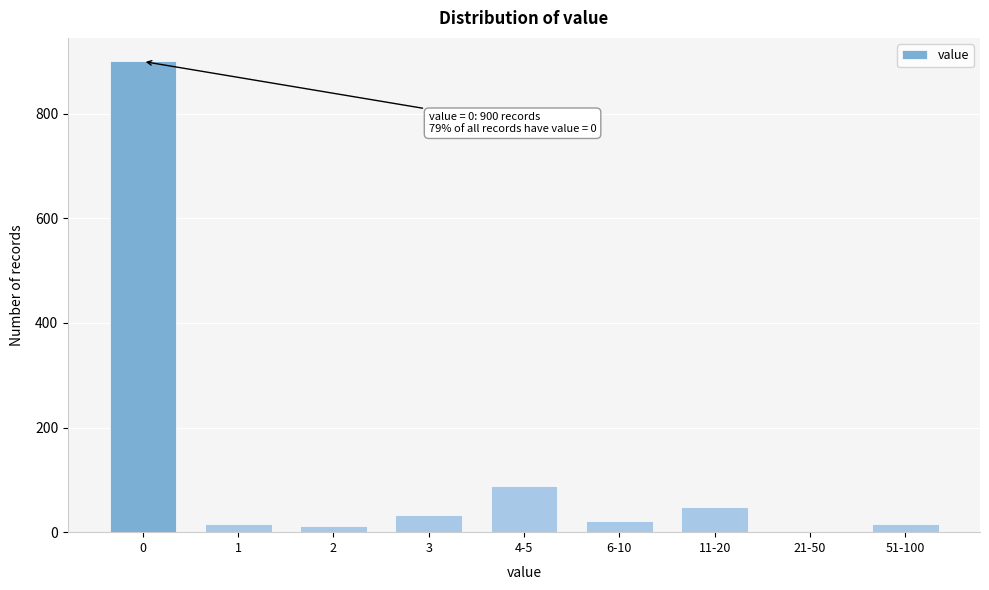

Reading left to right, transcribe all the data shown in this chart.

0=900	1=16	2=12	3=33	4-5=89	6-10=21	11-20=49	21-50=1	51-100=16